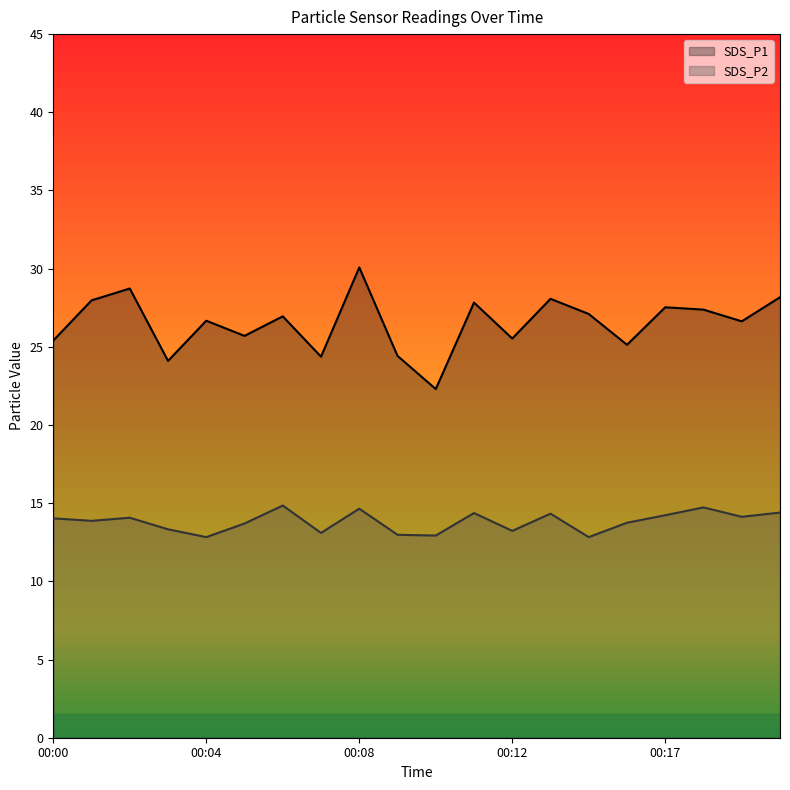

How many lines are shown in the chart?

2